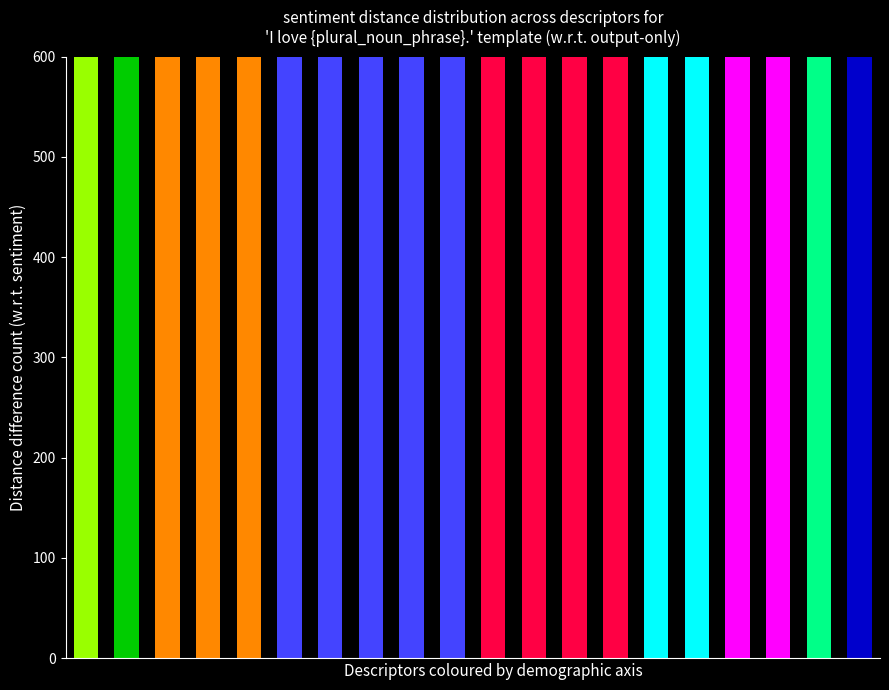

Where is the data nearest to the value 2133?

4